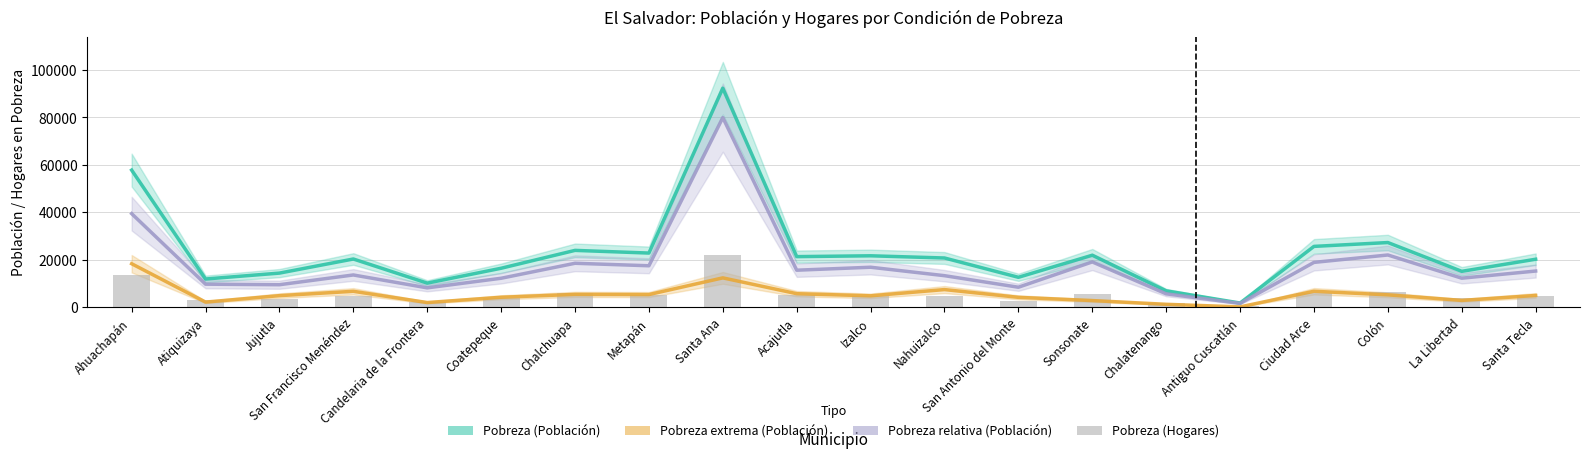

What is the difference between the Pobreza (Población) values at Santa Tecla and San Francisco Menéndez?

97